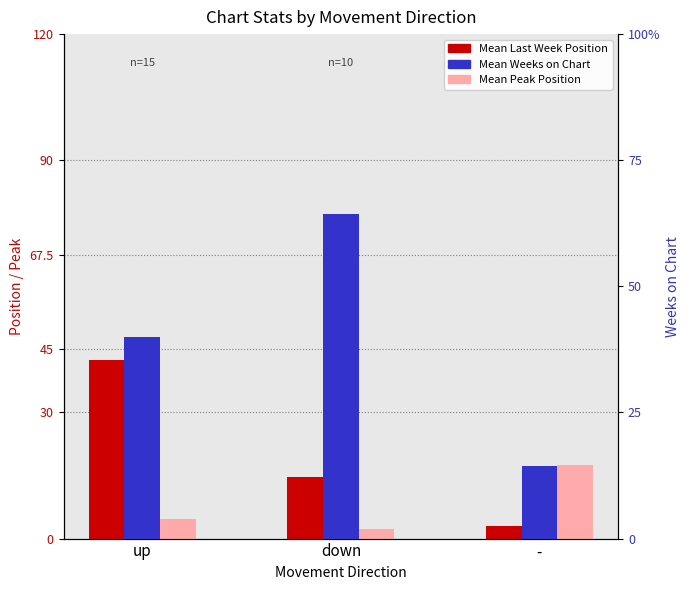

What is the difference between the maximum and minimum values in the Mean Last Week Position series?

39.5